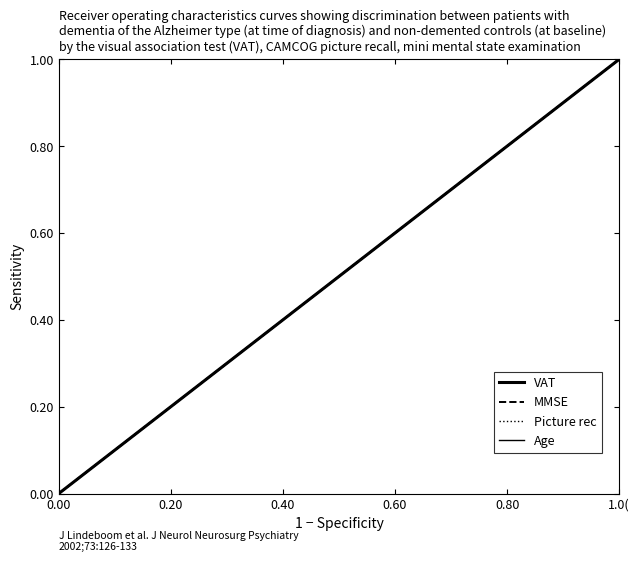

Reading right to left, list all the values displayed in this chart.

VAT: 1.0	1.0	0.9	0.9	0.8	0.8	0.7	0.7	0.6	0.6	0.5	0.5	0.4	0.4	0.3	0.2	0.2	0.2	0.1	0.1	0.0
MMSE: 1.0	1.0	0.9	0.9	0.8	0.8	0.7	0.7	0.6	0.6	0.5	0.5	0.4	0.4	0.3	0.2	0.2	0.2	0.1	0.1	0.0
Picture rec: 1.0	1.0	0.9	0.9	0.8	0.8	0.7	0.7	0.6	0.6	0.5	0.5	0.4	0.4	0.3	0.2	0.2	0.2	0.1	0.1	0.0
Age: 1.0	1.0	0.9	0.9	0.8	0.8	0.7	0.7	0.6	0.6	0.5	0.5	0.4	0.4	0.3	0.2	0.2	0.2	0.1	0.1	0.0